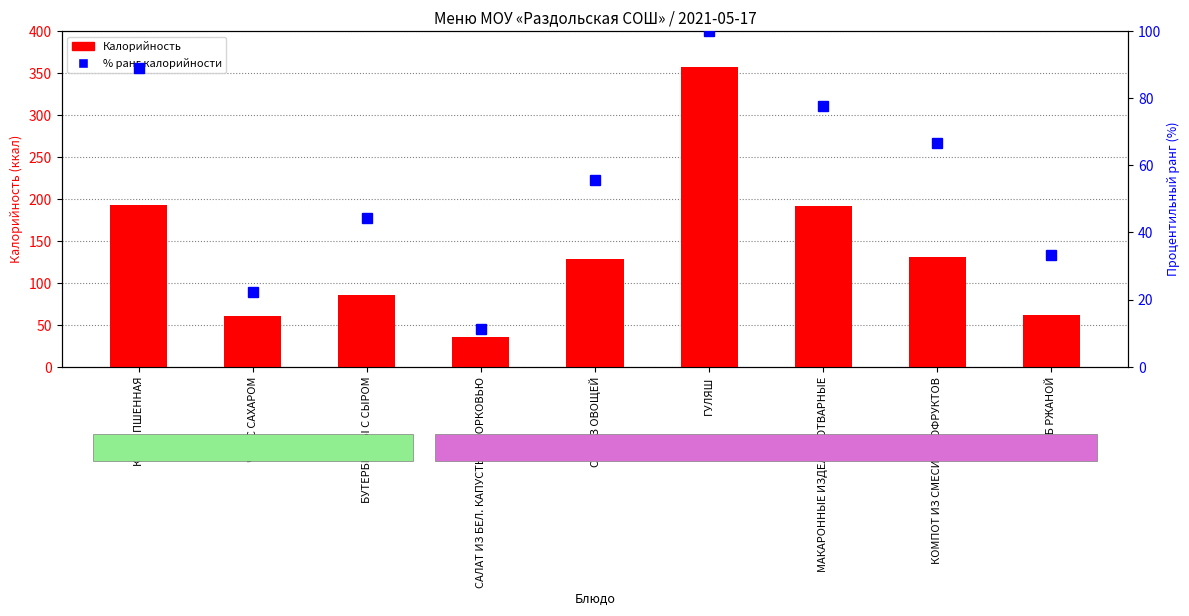

What is the minimum value shown in the chart?

11.1